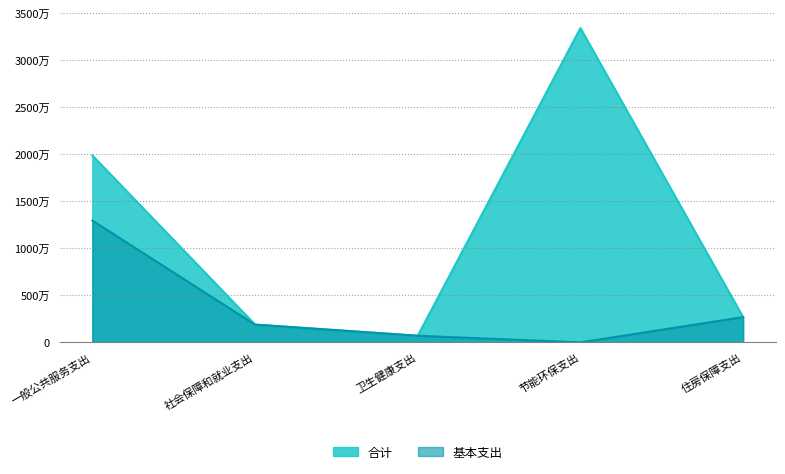

At which label does 合计 first exceed 2683500?

一般公共服务支出